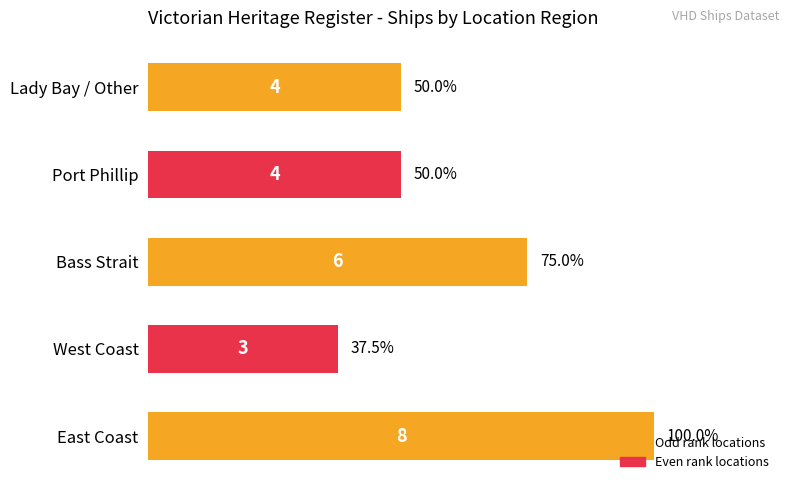

Is it true that the value at Bass Strait is 6?

True